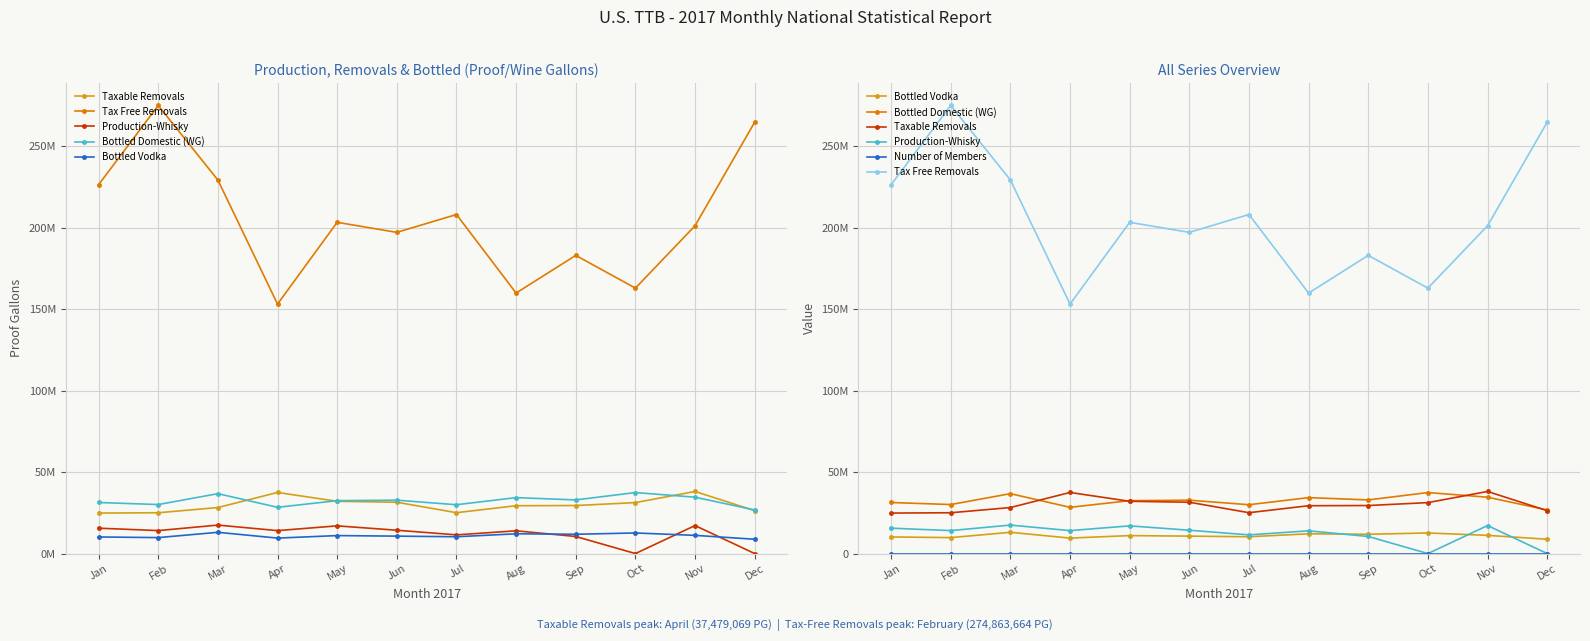

What is the sum of the Tax Free Removals values at Nov and Jun?

398122370